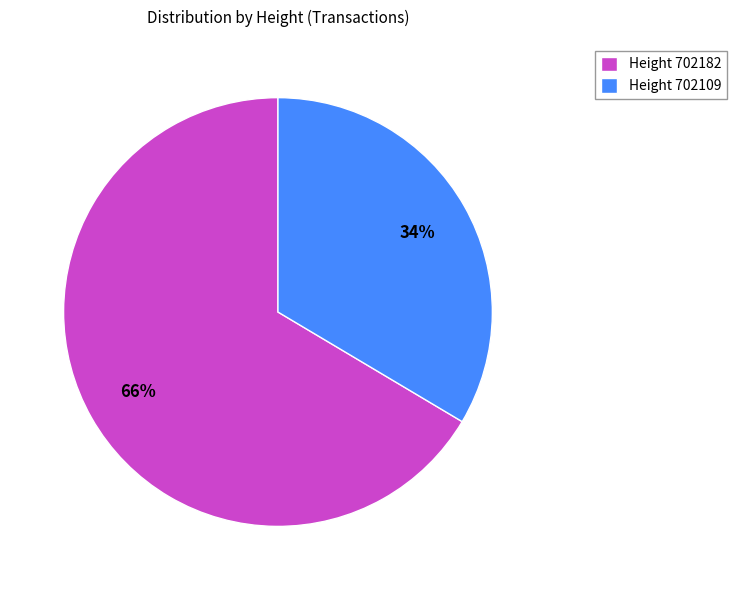

Count the number of slices in the pie.

2